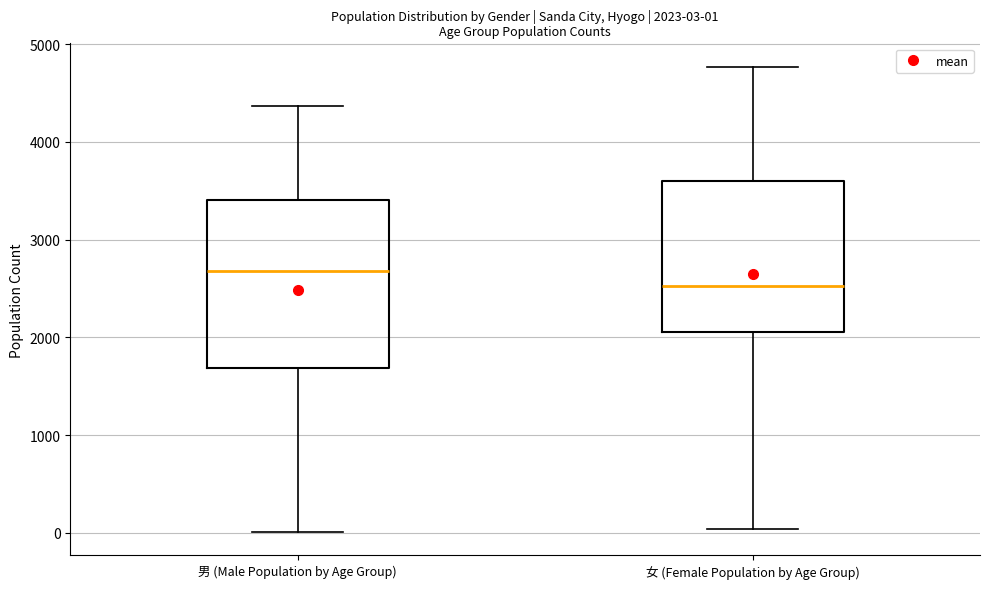

Which box has the highest median line?

男 (Male Population by Age Group)